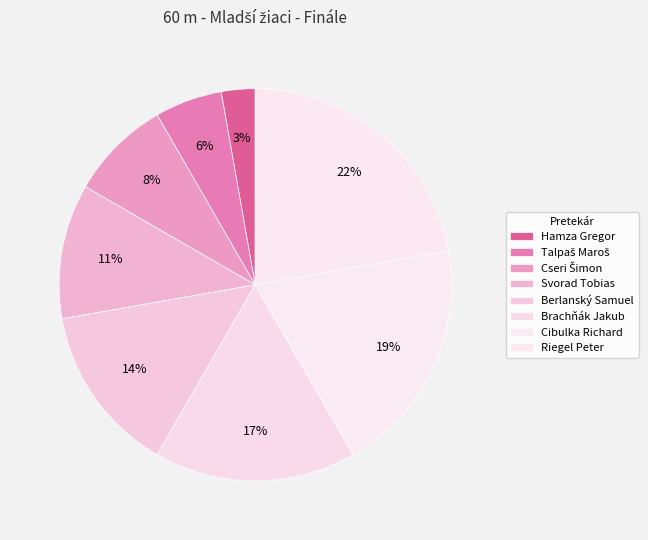

How many slices are in this pie chart?

8